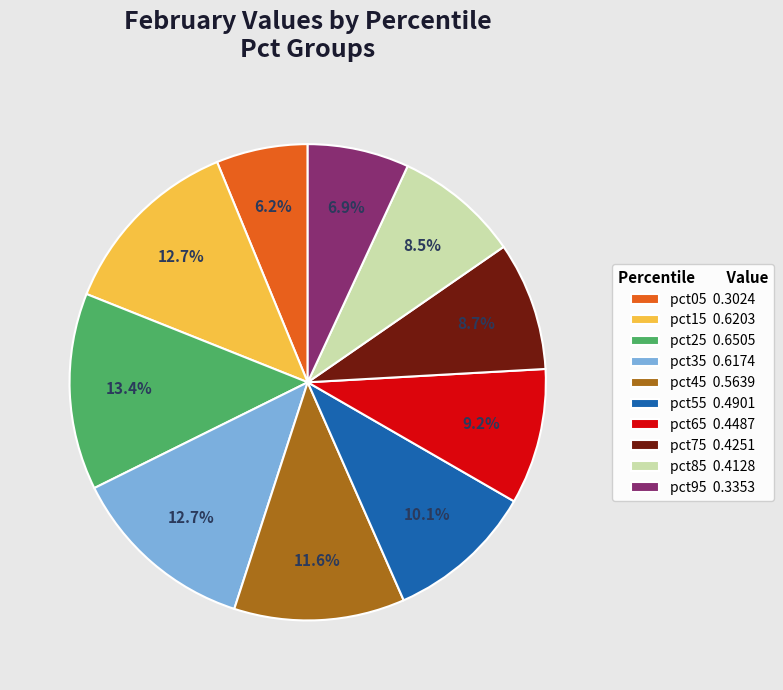

Count the number of slices in the pie.

10